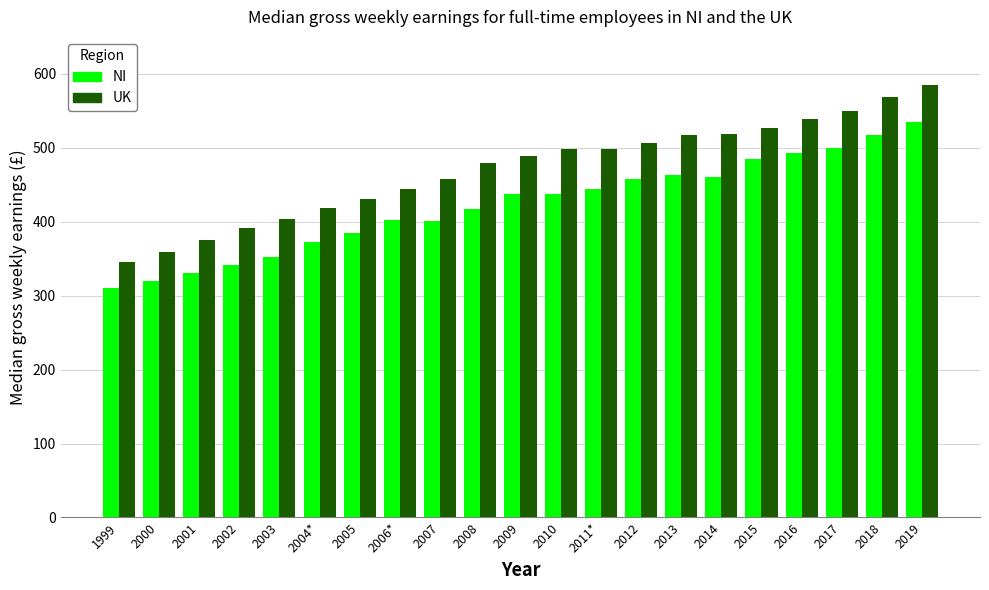

What is the difference between the maximum and minimum values in the UK series?

239.4